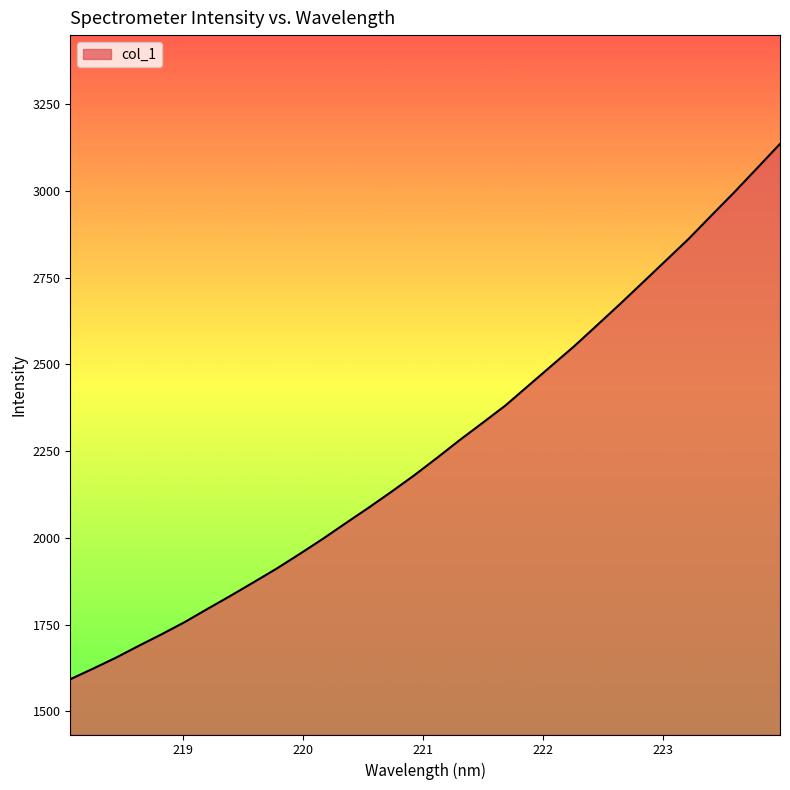

What is the minimum value shown in the chart?

1592.4